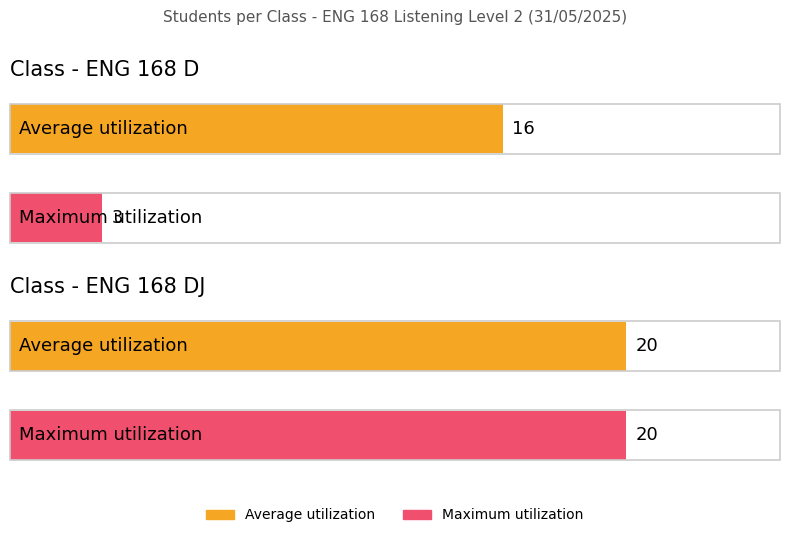

Rank the series by their average value, from lowest to highest.

Maximum utilization, Average utilization